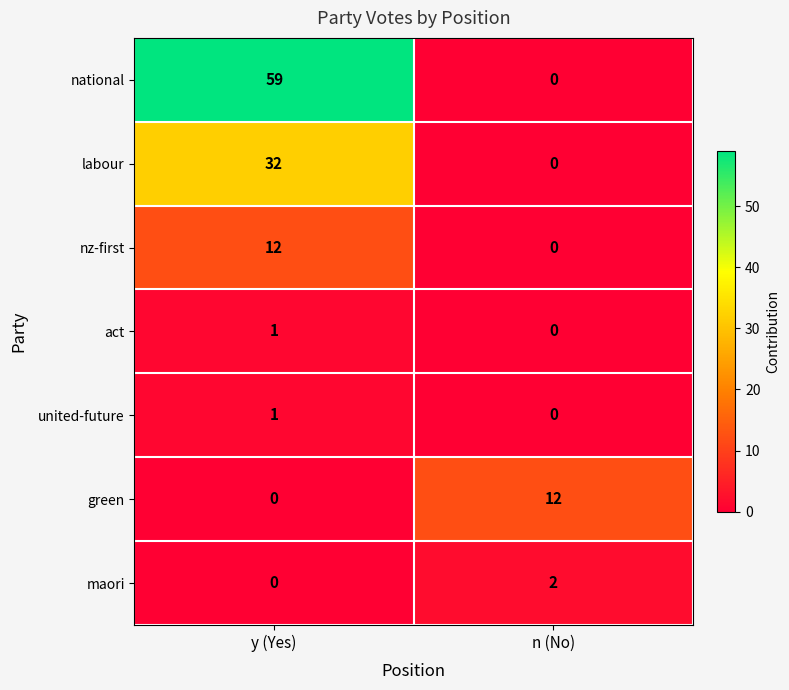

How many values in the united-future series are below 1?

1